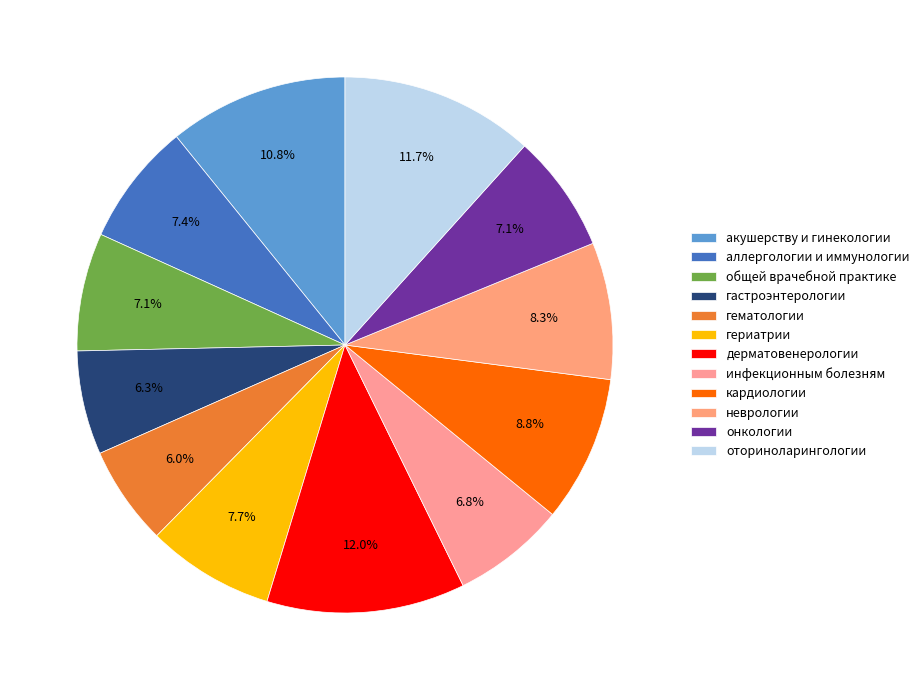

True or false: дерматовенерологии accounts for 12% of the total.

True